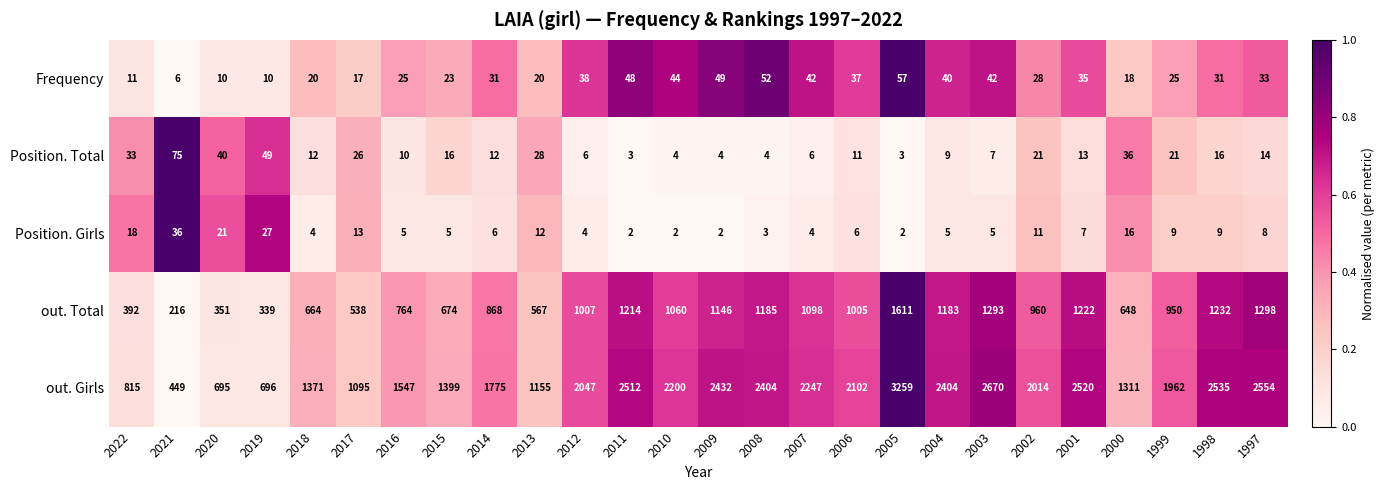

Rank the series at 2005 from highest to lowest value.

out. Girls, out. Total, Frequency, Position. Total, Position. Girls